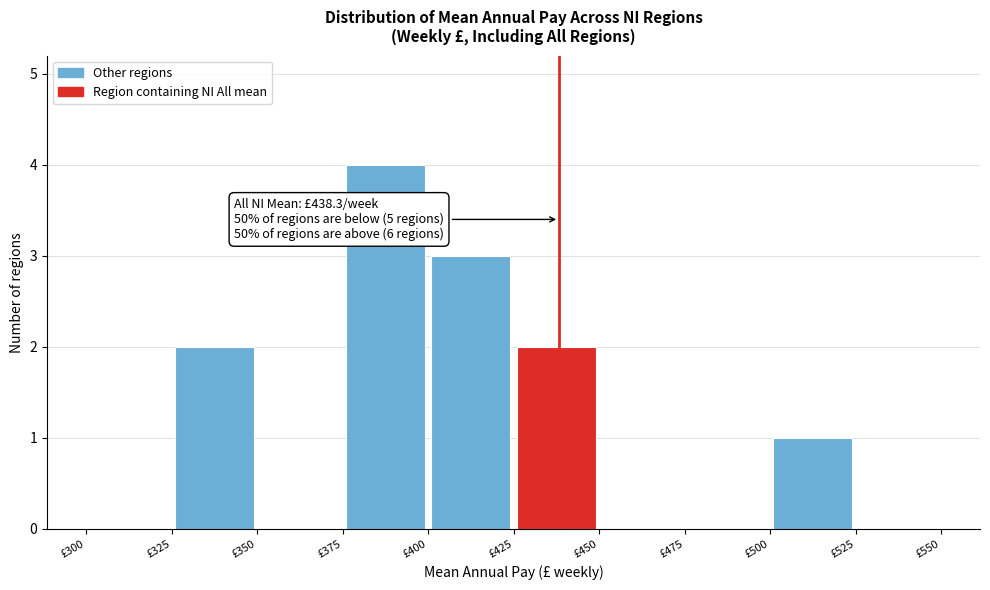

Which range on the x-axis has the tallest bar?

375 to 400